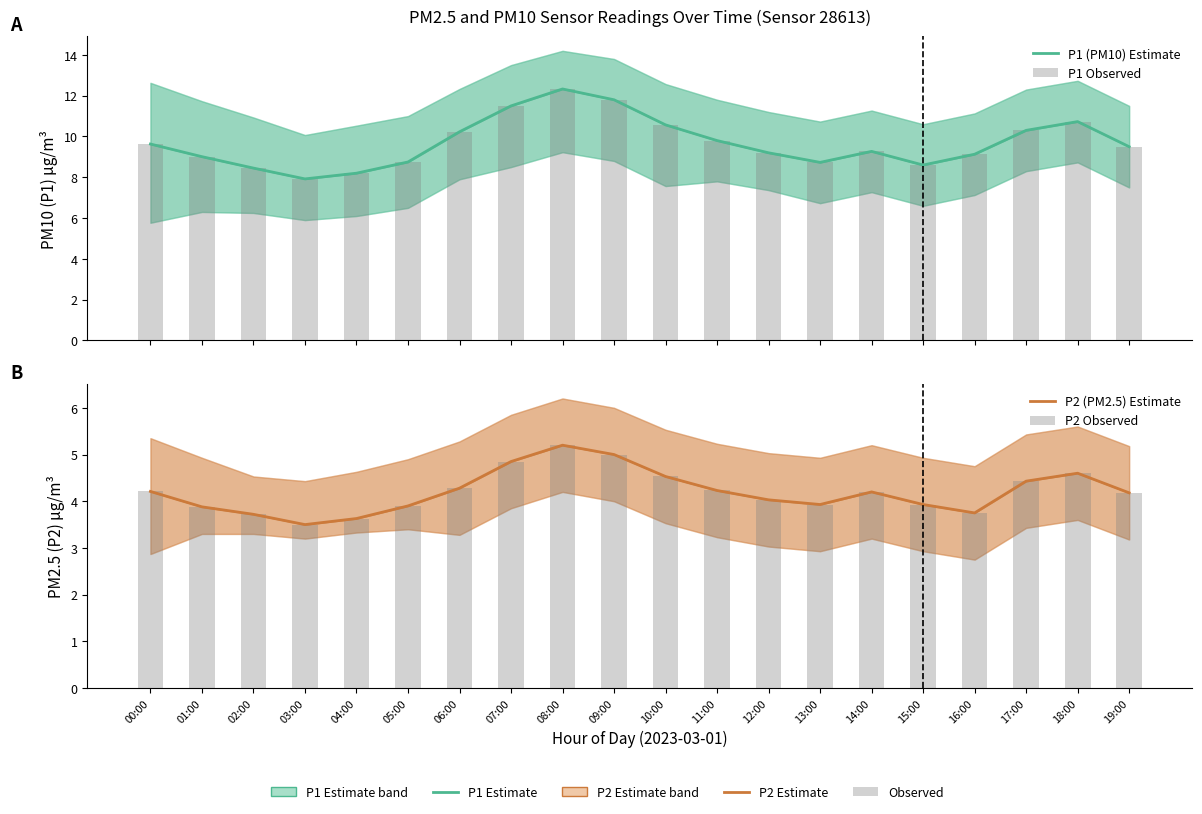

What is the label of the 9th bar from the right?

11:00